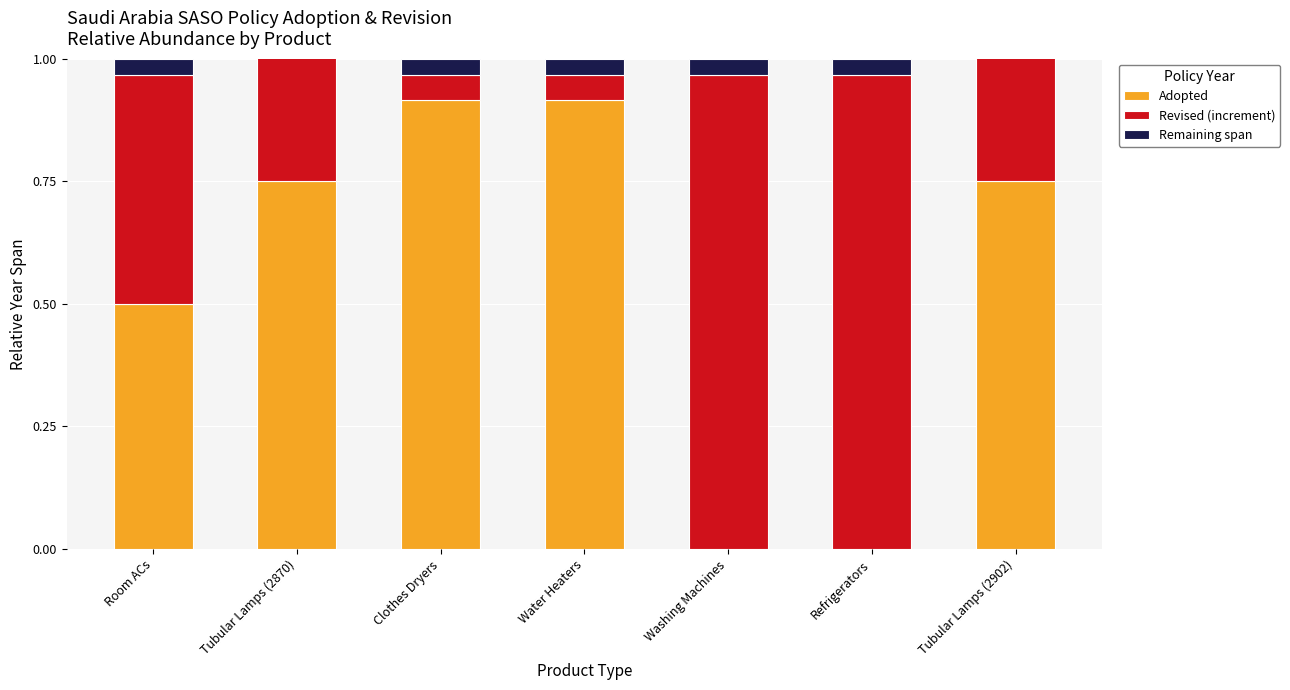

Which label corresponds to the largest value in the chart?

Washing Machines